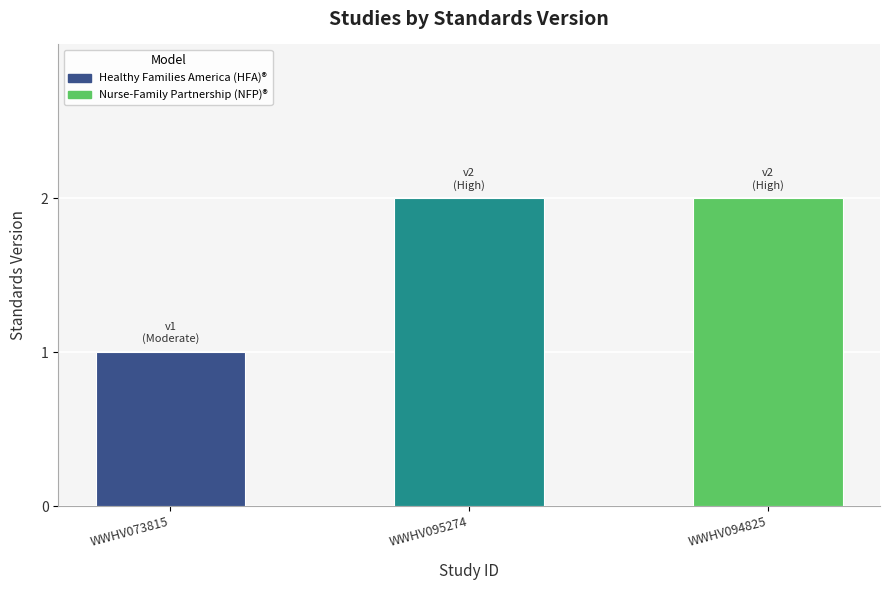

Reading left to right, what are all the values shown in this chart?

1	2	2